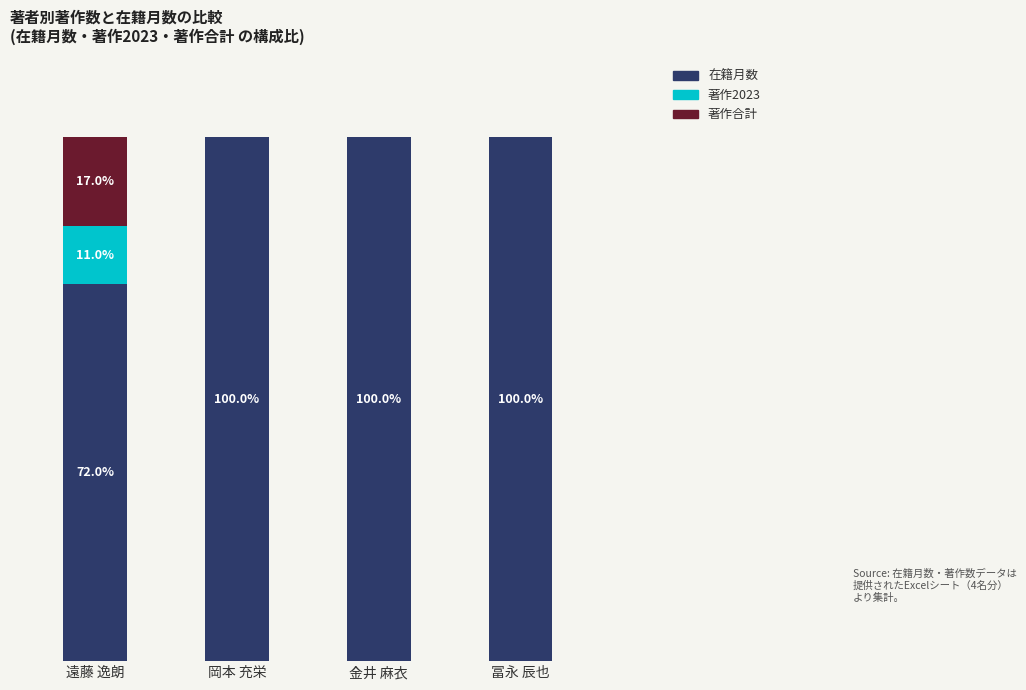

Are the bars grouped side by side (vs. stacked)?

No